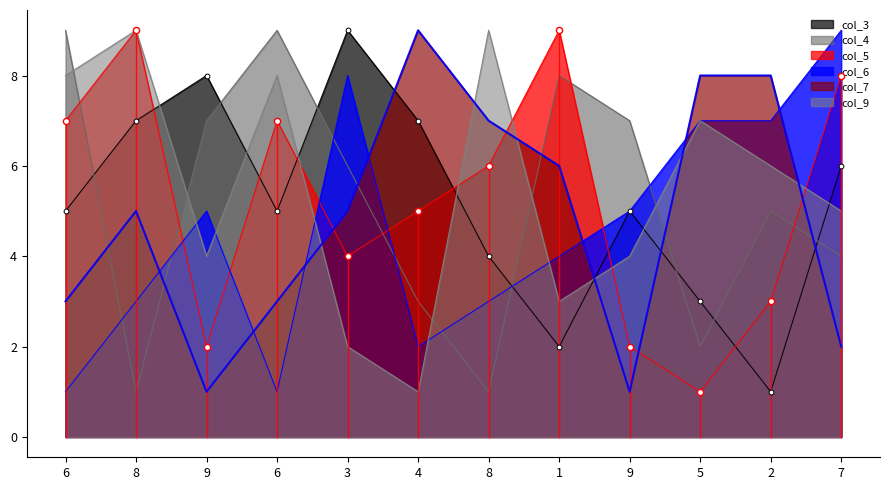

Which series has the widest spread of Y values?

col_3